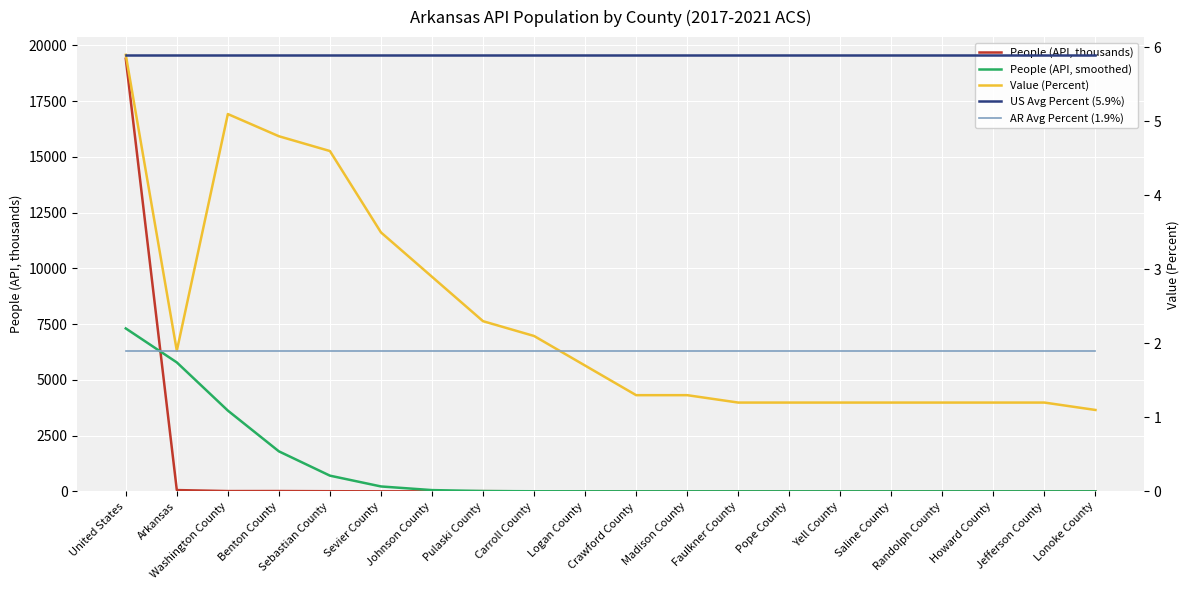

At which category is the sum across all series the highest?

United States